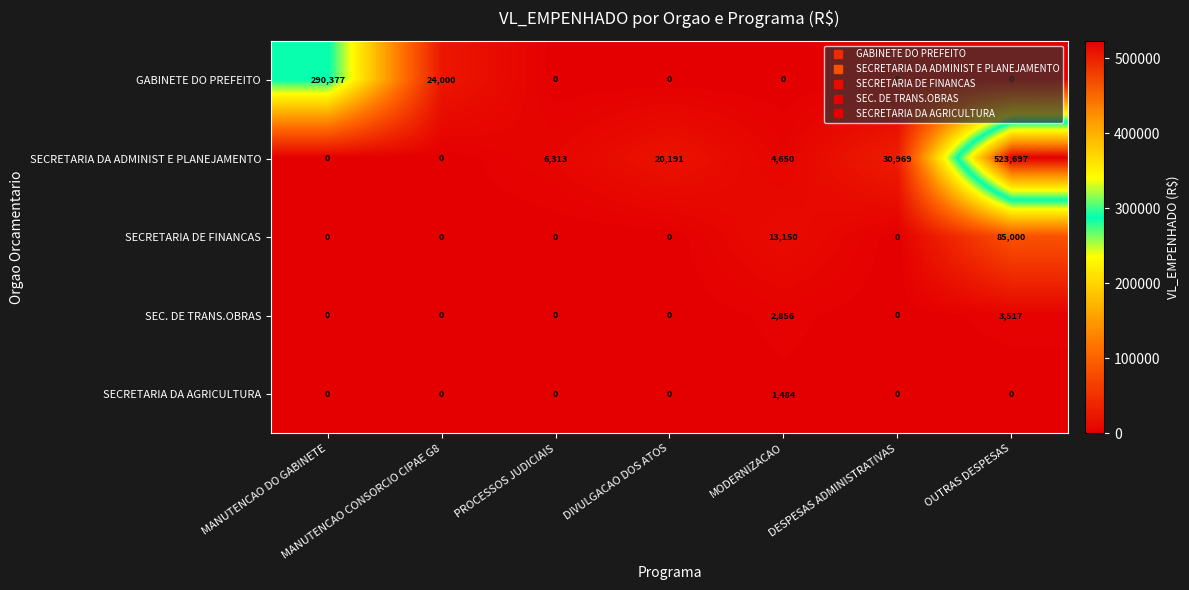

Which series has the widest spread of values?

SECRETARIA DA ADMINIST E PLANEJAMENTO